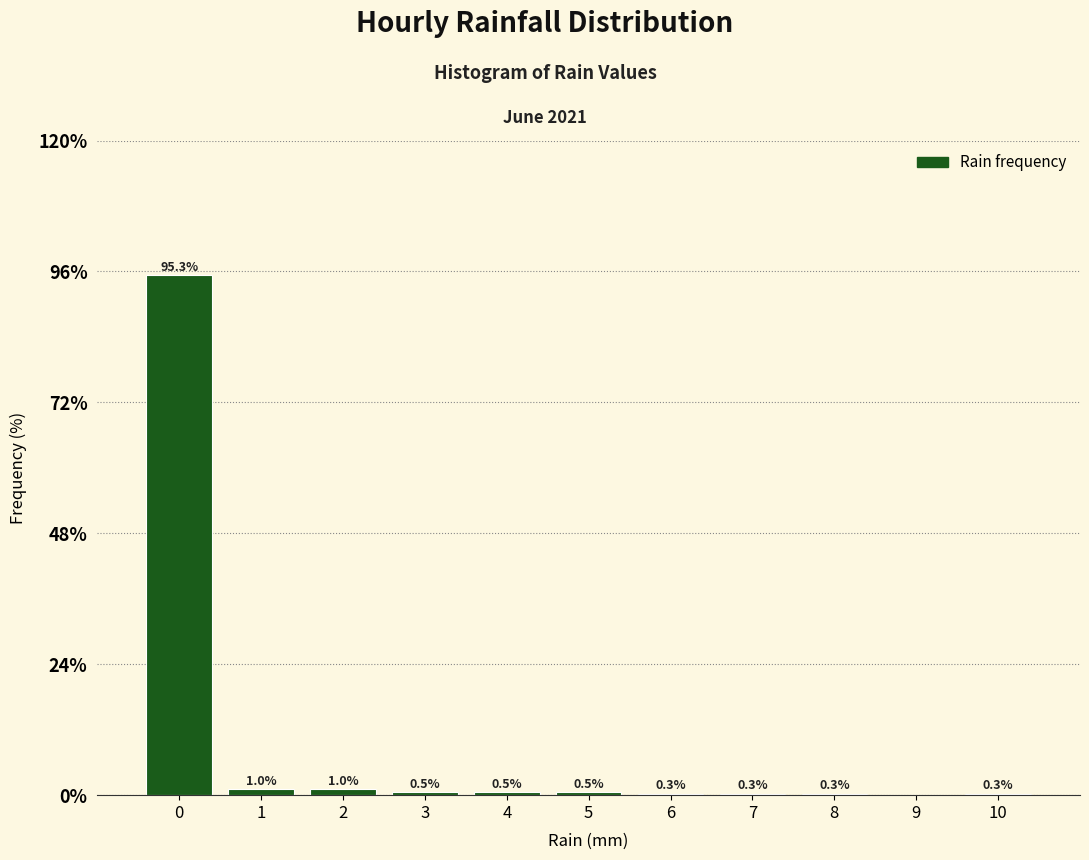

Reading right to left, what are all the values shown in this chart?

10=0.3	9=0.0	8=0.3	7=0.3	6=0.3	5=0.5	4=0.5	3=0.5	2=1.0	1=1.0	0=95.3